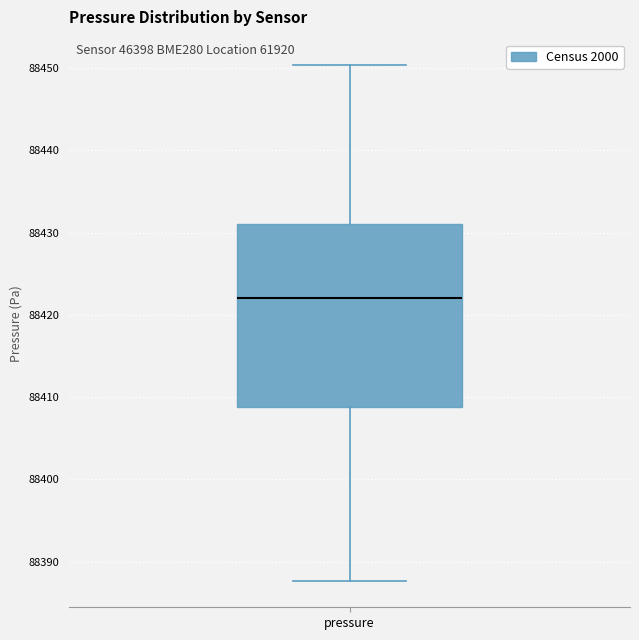

Transcribe this box plot: give where the median line is, the range the box spans, and where the two whiskers end, as read against the y-axis. The values are not printed on the chart, so give them approximately, as read against the axis.

median 88422, box 88409 to 88431, whiskers 88388 to 88450